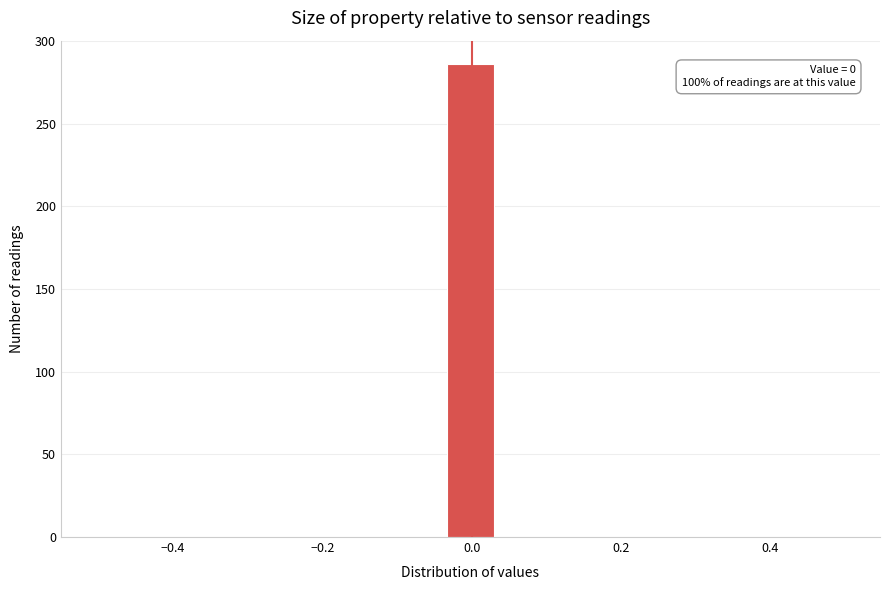

Read against the x-axis, roughly where is the centre of the tallest bar?

0.00